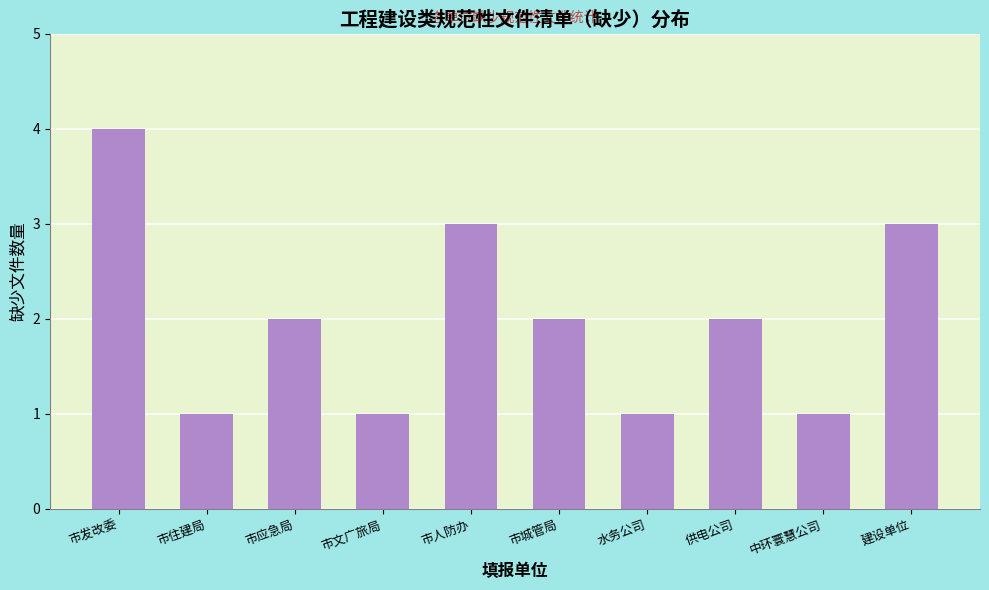

Reading left to right, what are all the values shown in this chart?

市发改委=4	市住建局=1	市应急局=2	市文广旅局=1	市人防办=3	市城管局=2	水务公司=1	供电公司=2	中环寰慧公司=1	建设单位=3